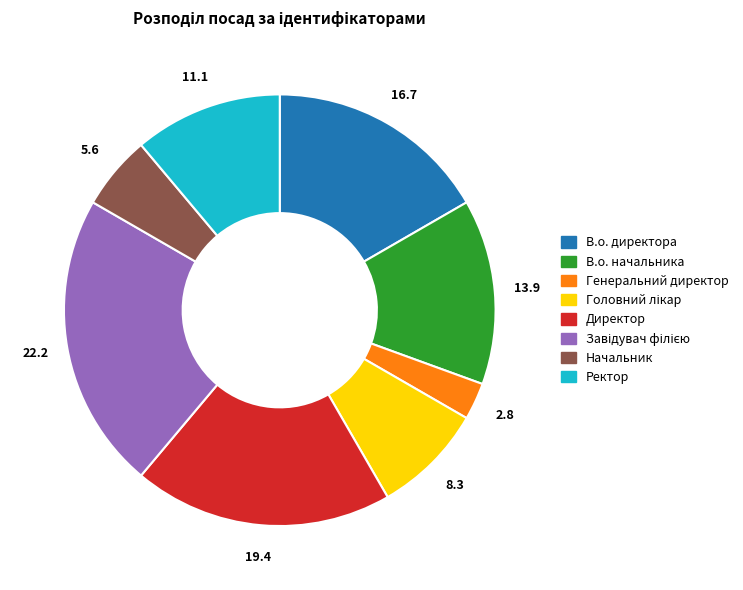

What is the smallest slice in the pie chart?

Генеральний директор